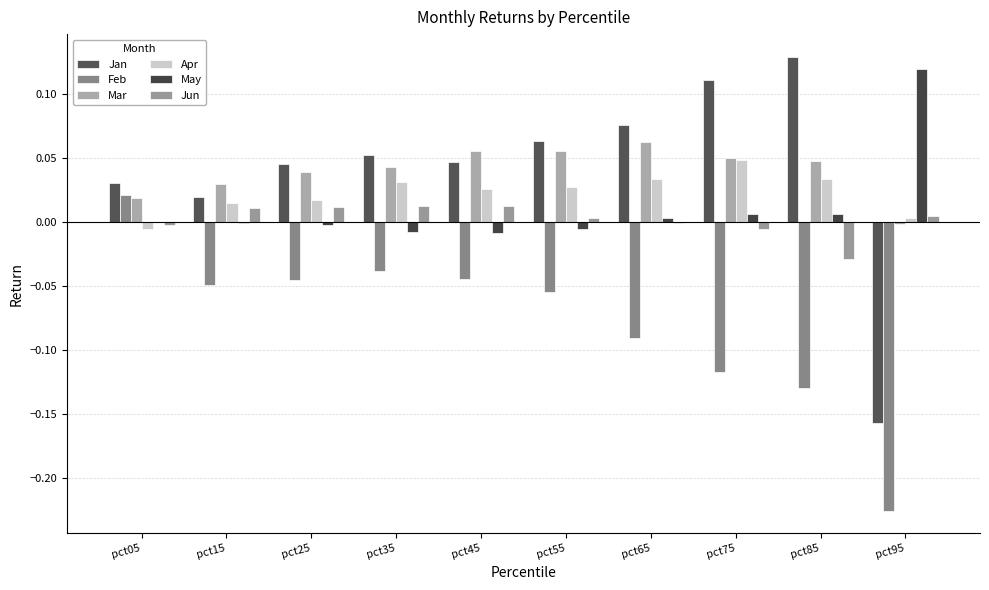

What is the value of the Feb bar at the 9th from the left?

-0.1